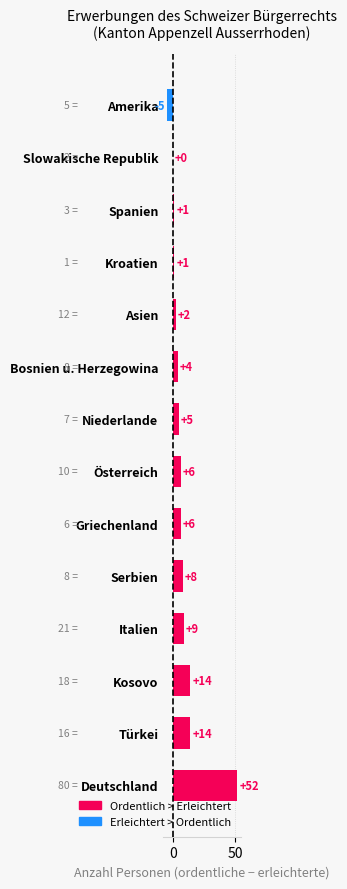

Reading bottom to top, list all the values displayed in this chart.

Deutschland=52	Türkei=14	Kosovo=14	Italien=9	Serbien=8	Griechenland=6	Österreich=6	Niederlande=5	Bosnien u. Herzegowina=4	Asien=2	Kroatien=1	Spanien=1	Slowakische Republik=0	Amerika=-5